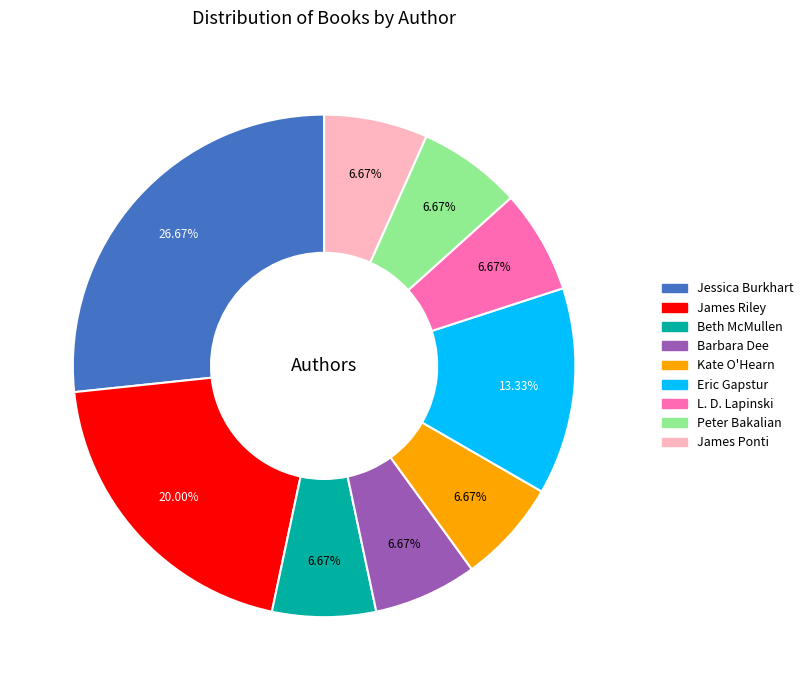

How many slices are in this pie chart?

9